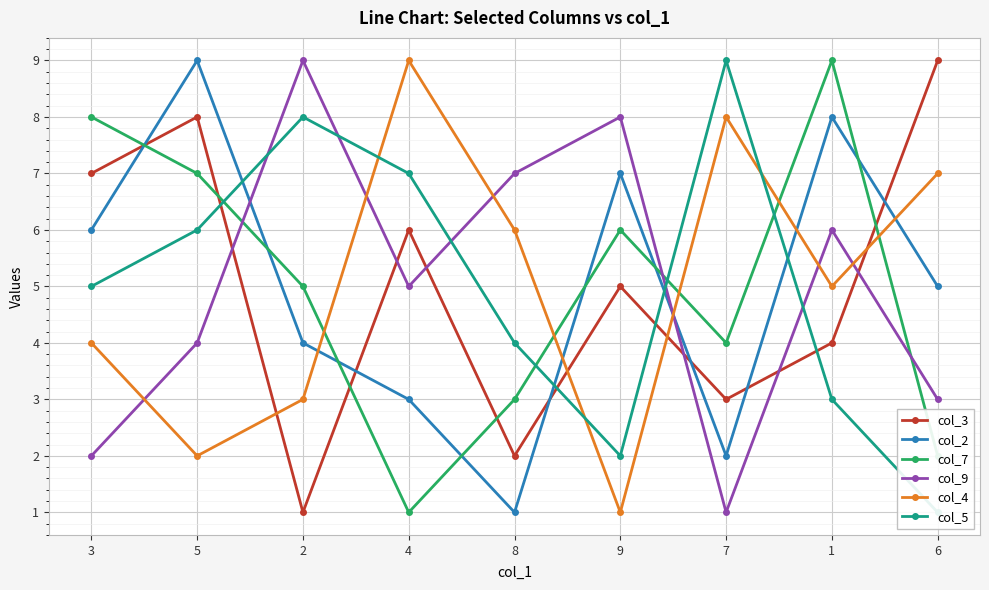

After their last crossing, which series has the higher values: col_7 or col_4?

col_4